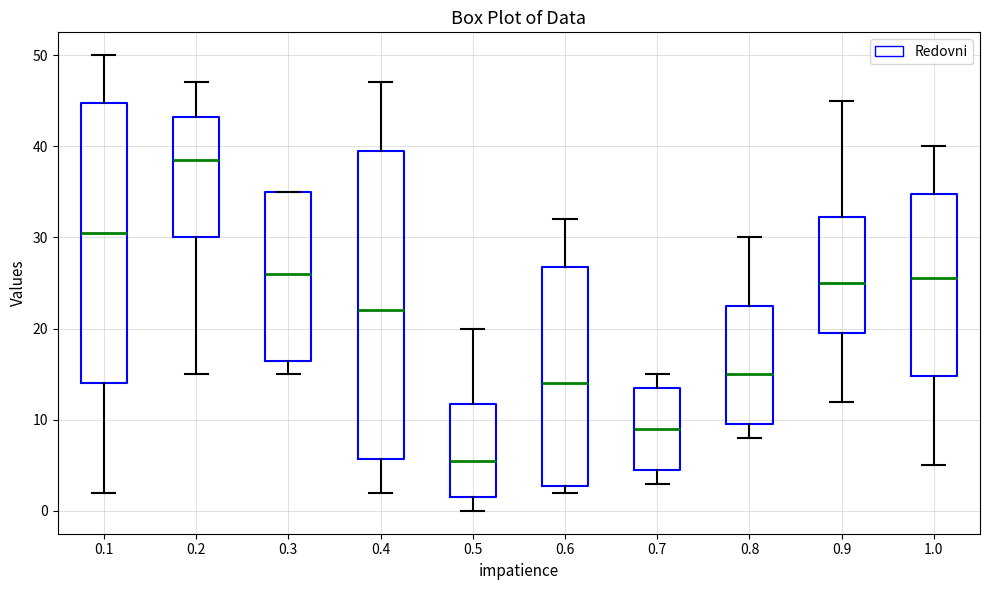

Reading left to right, read every box against the y-axis: the position of its median line, the range the box covers, and the ends of its whiskers. The values are not printed on the chart, so give them approximately, as read against the axis.

0.1: median 31, box 14 to 45, whiskers 2 to 50
0.2: median 39, box 30 to 43, whiskers 15 to 47
0.3: median 26, box 17 to 35, whiskers 15 to 35
0.4: median 22, box 6 to 40, whiskers 2 to 47
0.5: median 6, box 2 to 12, whiskers 0 to 20
0.6: median 14, box 3 to 27, whiskers 2 to 32
0.7: median 9, box 5 to 14, whiskers 3 to 15
0.8: median 15, box 10 to 23, whiskers 8 to 30
0.9: median 25, box 20 to 32, whiskers 12 to 45
1.0: median 26, box 15 to 35, whiskers 5 to 40